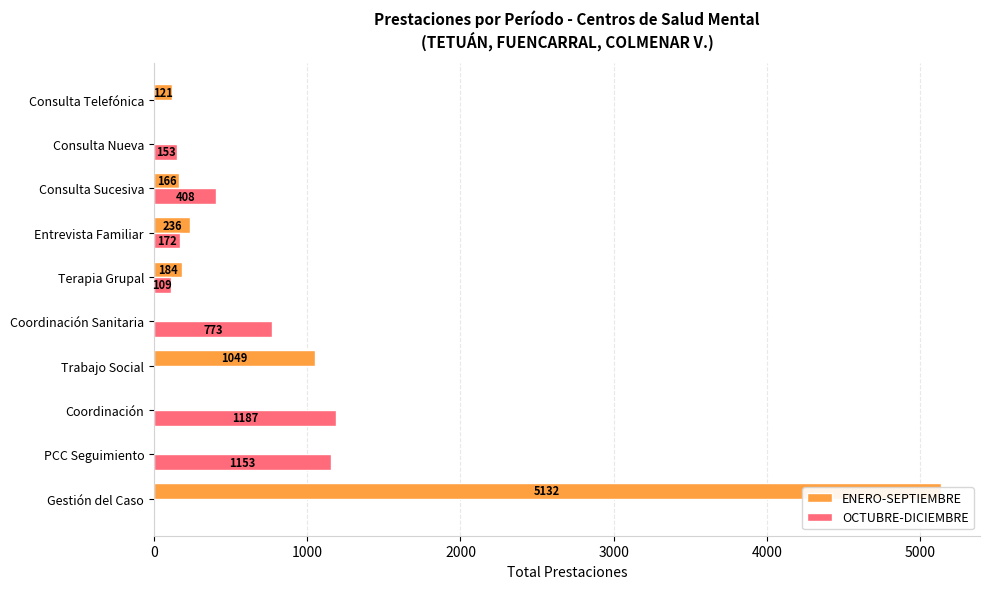

Between Trabajo Social and Entrevista Familiar, which series saw the biggest shift?

ENERO-SEPTIEMBRE